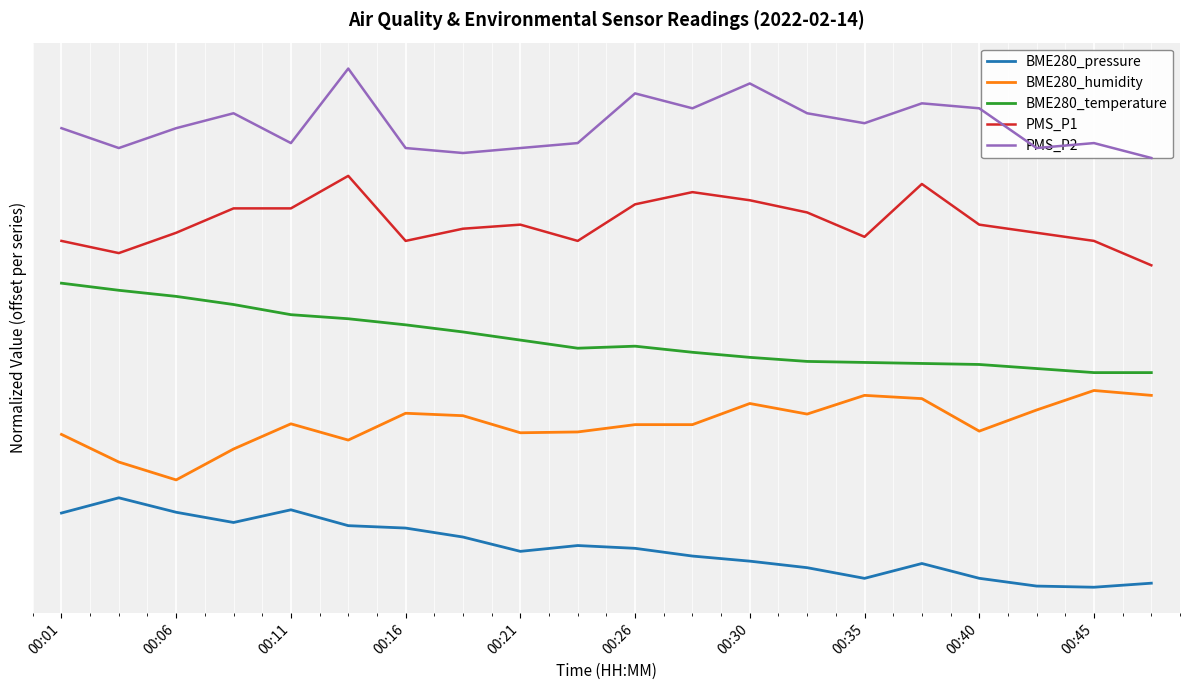

What are all the series names shown in the legend?

BME280_pressure, BME280_humidity, BME280_temperature, PMS_P1, PMS_P2